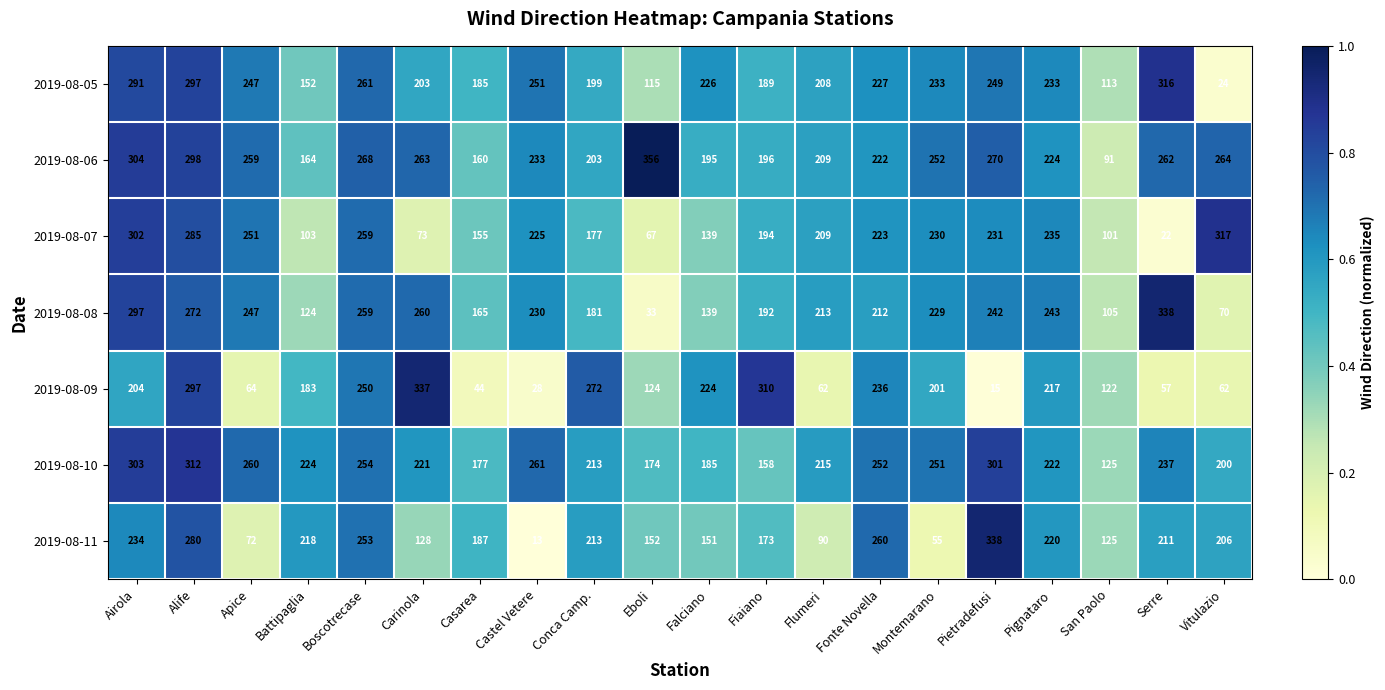

What is the difference between the highest and lowest values at Battipaglia?

121